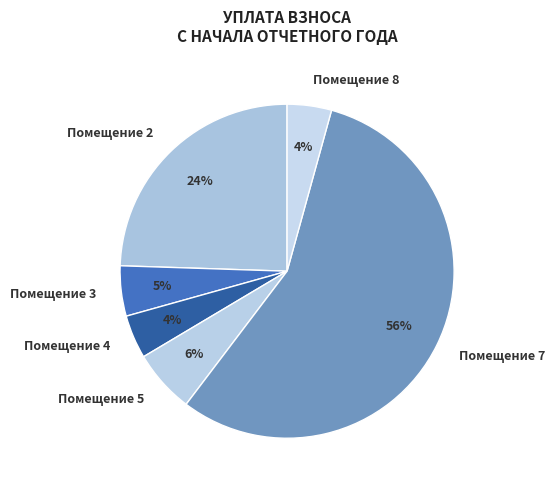

How many slices are in this pie chart?

6